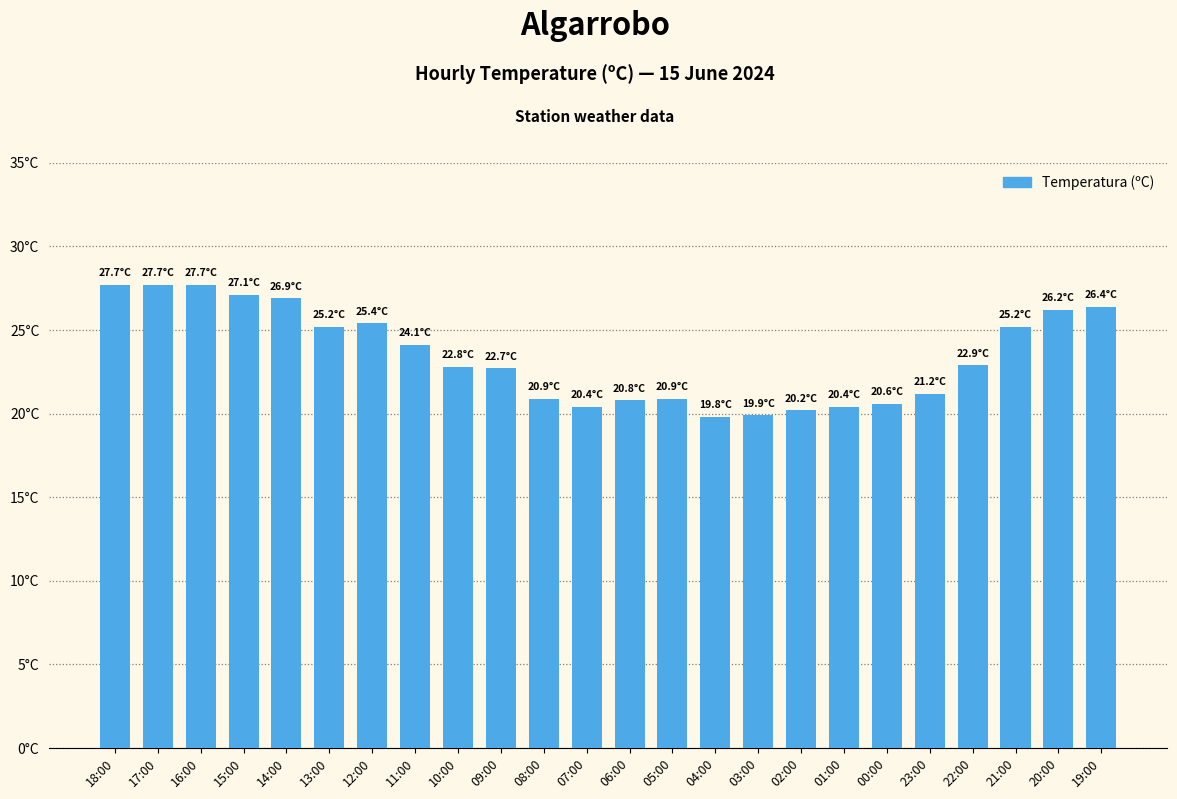

Are the bars horizontal?

No